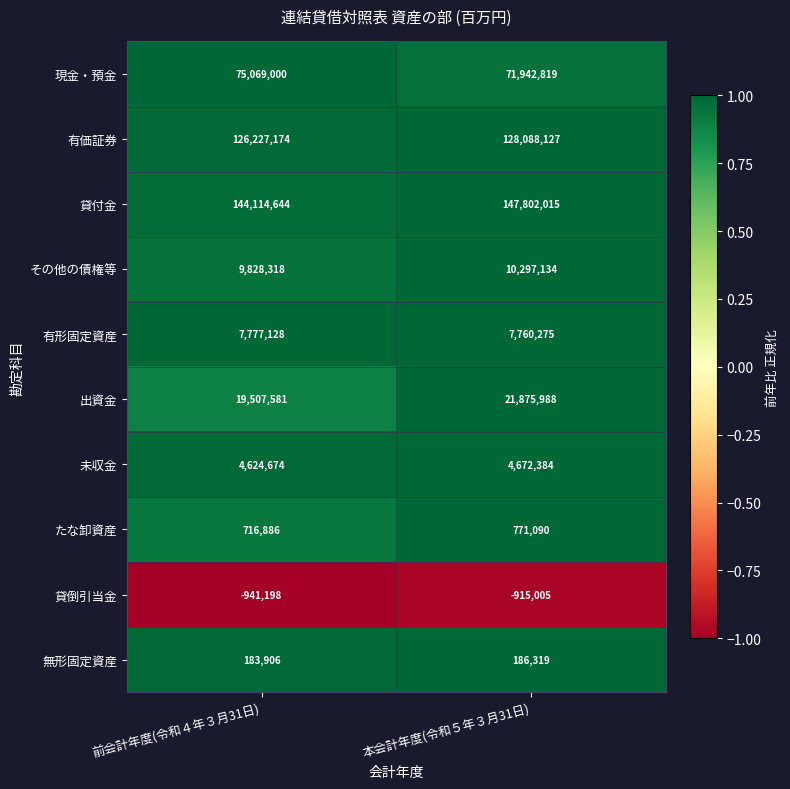

Reading left to right, extract all data points from this chart.

現金・預金: 前会計年度(令和４年３月31日)=75069000	本会計年度(令和５年３月31日)=71942819
有価証券: 前会計年度(令和４年３月31日)=126227174	本会計年度(令和５年３月31日)=128088127
貸付金: 前会計年度(令和４年３月31日)=144114644	本会計年度(令和５年３月31日)=147802015
その他の債権等: 前会計年度(令和４年３月31日)=9828318	本会計年度(令和５年３月31日)=10297134
有形固定資産: 前会計年度(令和４年３月31日)=7777128	本会計年度(令和５年３月31日)=7760275
出資金: 前会計年度(令和４年３月31日)=19507581	本会計年度(令和５年３月31日)=21875988
未収金: 前会計年度(令和４年３月31日)=4624674	本会計年度(令和５年３月31日)=4672384
たな卸資産: 前会計年度(令和４年３月31日)=716886	本会計年度(令和５年３月31日)=771090
貸倒引当金: 前会計年度(令和４年３月31日)=-941198	本会計年度(令和５年３月31日)=-915005
無形固定資産: 前会計年度(令和４年３月31日)=183906	本会計年度(令和５年３月31日)=186319